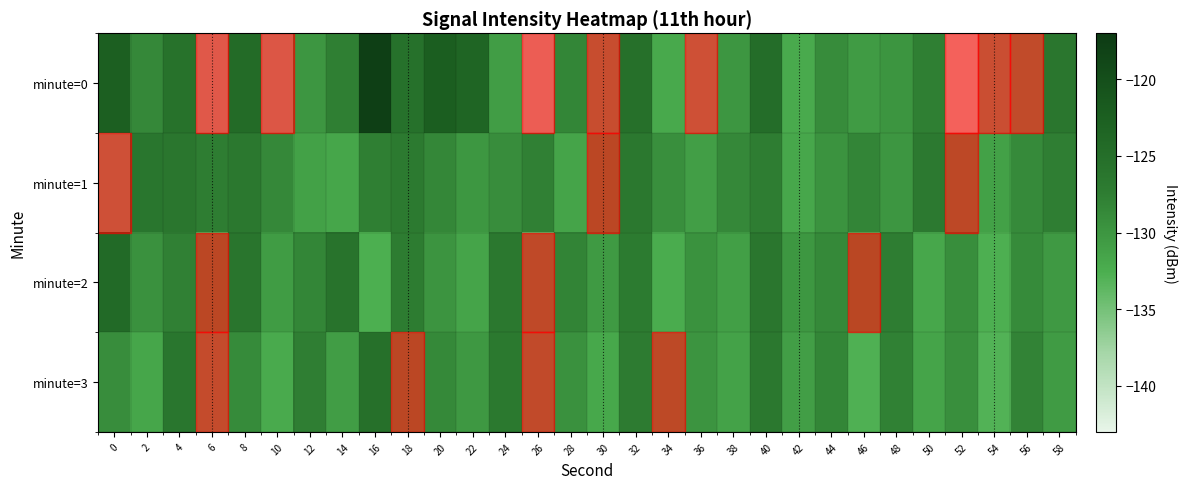

Rank the series at 6 from lowest to highest value.

minute=0, minute=3, minute=2, minute=1